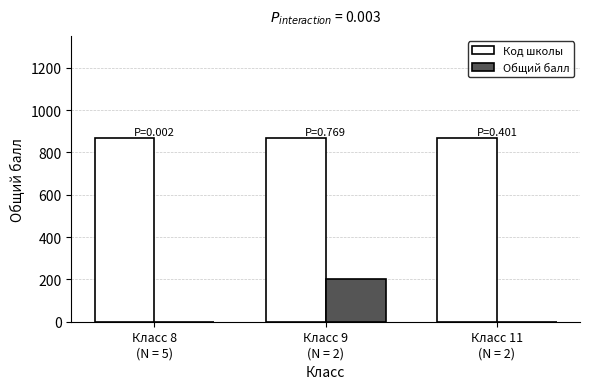

What is the sum of all Код школы values?

2599